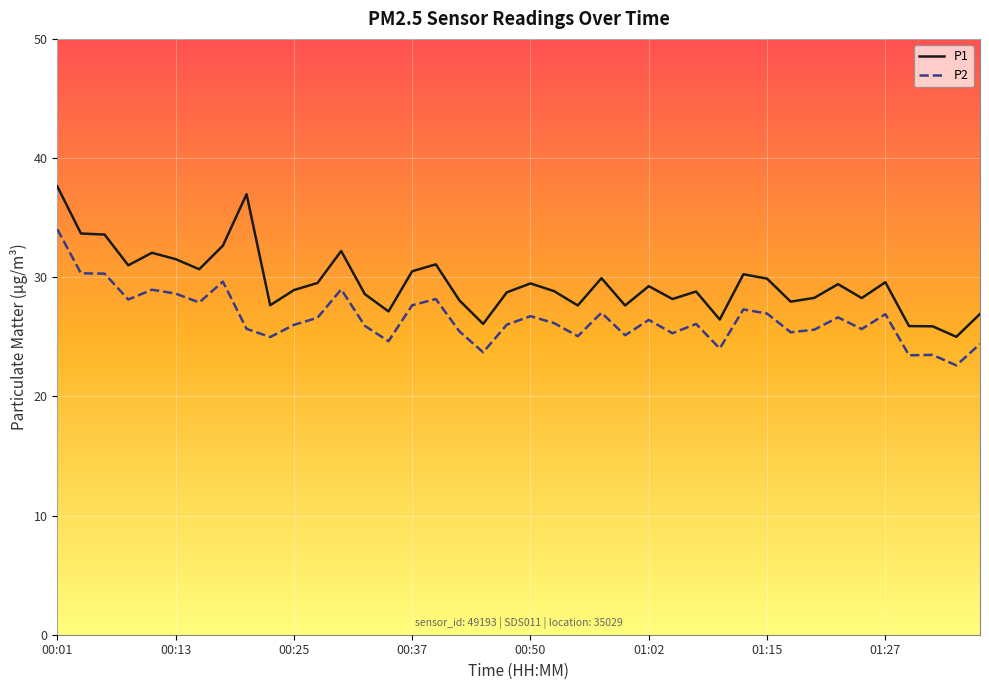

What is the maximum value shown in the chart?

37.6